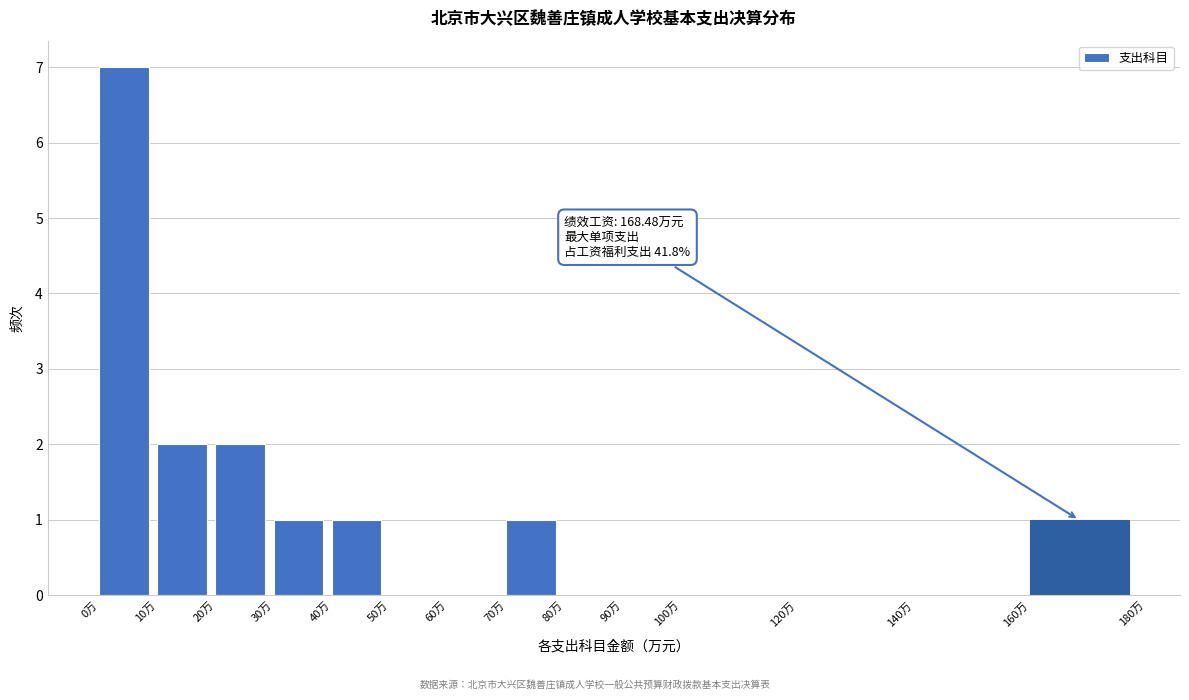

Which range on the x-axis has the tallest bar?

0 to 10